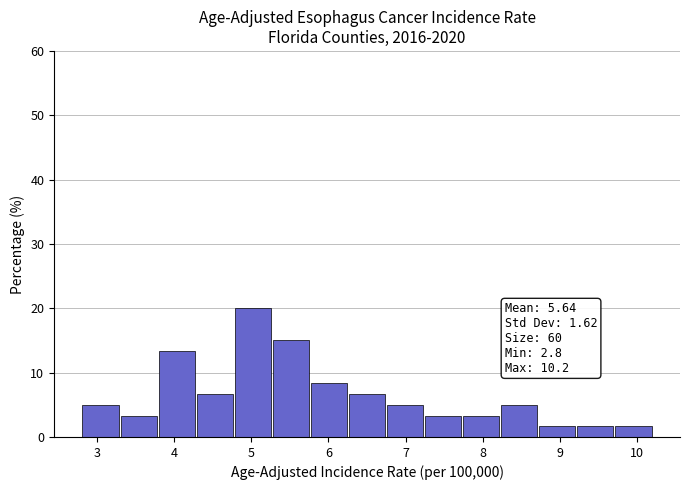

Which range on the x-axis has the tallest bar?

4.8 to 5.3